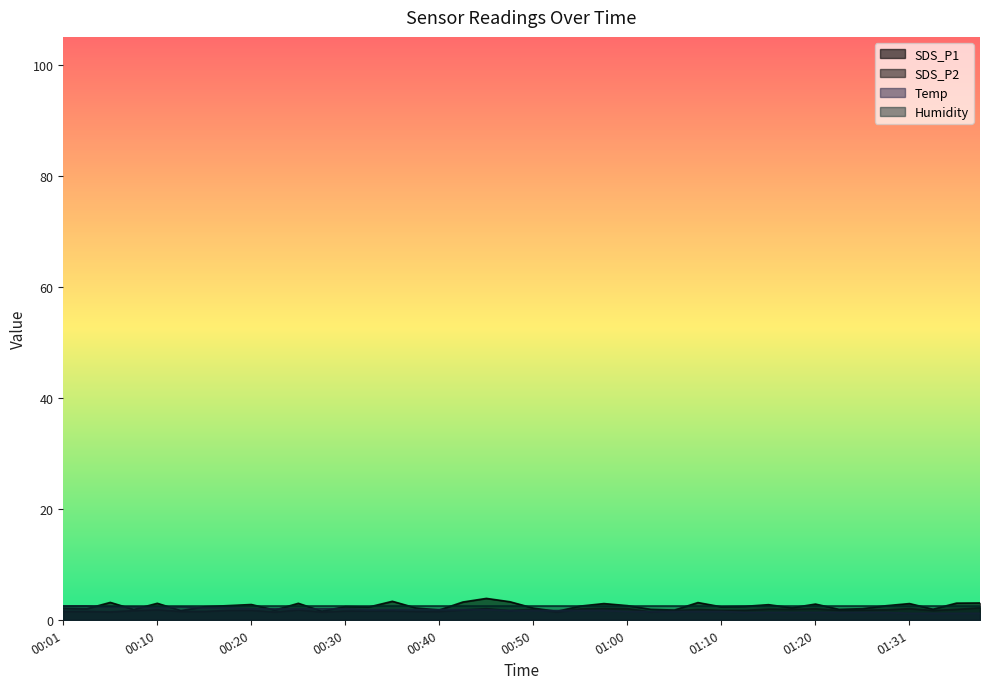

Between 00:08 and 00:32, which series saw the biggest shift?

Temp